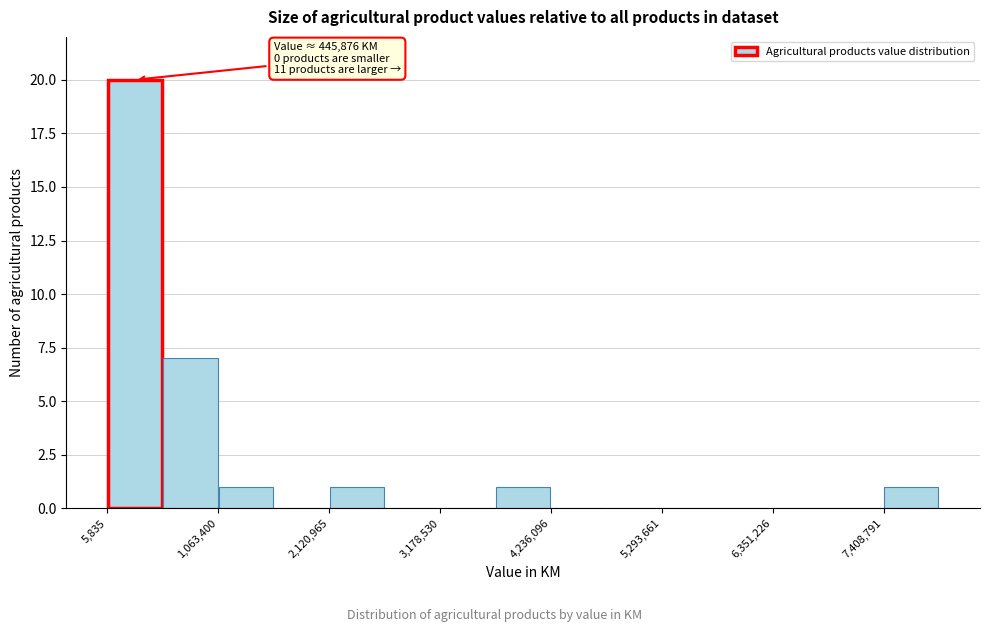

Read against the x-axis, roughly where is the centre of the tallest bar?

200000